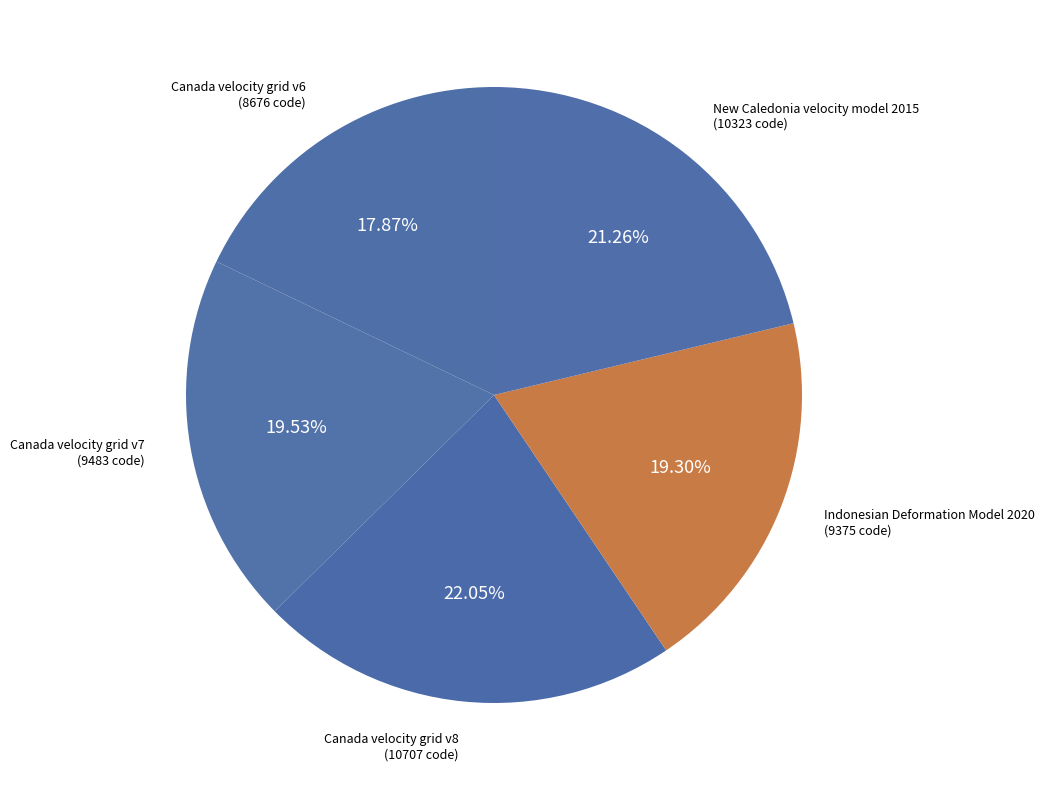

To the nearest percent, what is the difference between the largest and smallest slice percentages?

4%